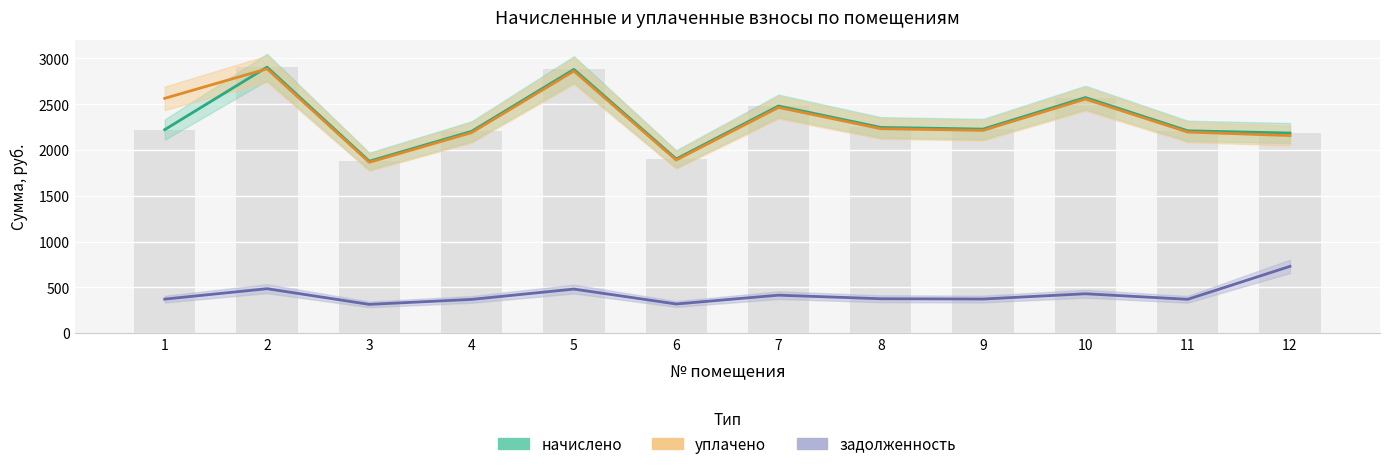

How many bars are there in each group?

3